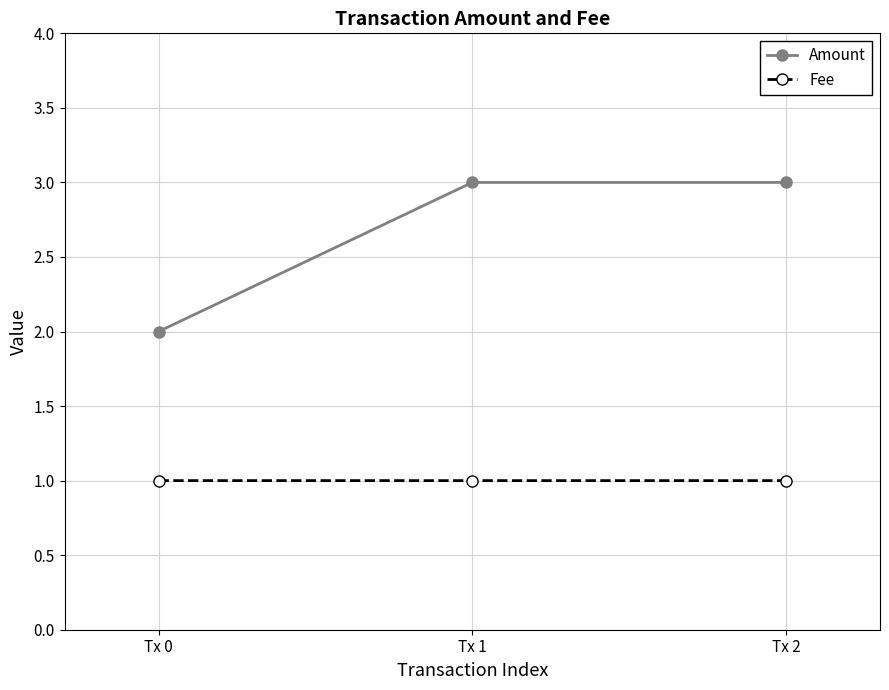

How many Amount values are between 2 and 3?

3